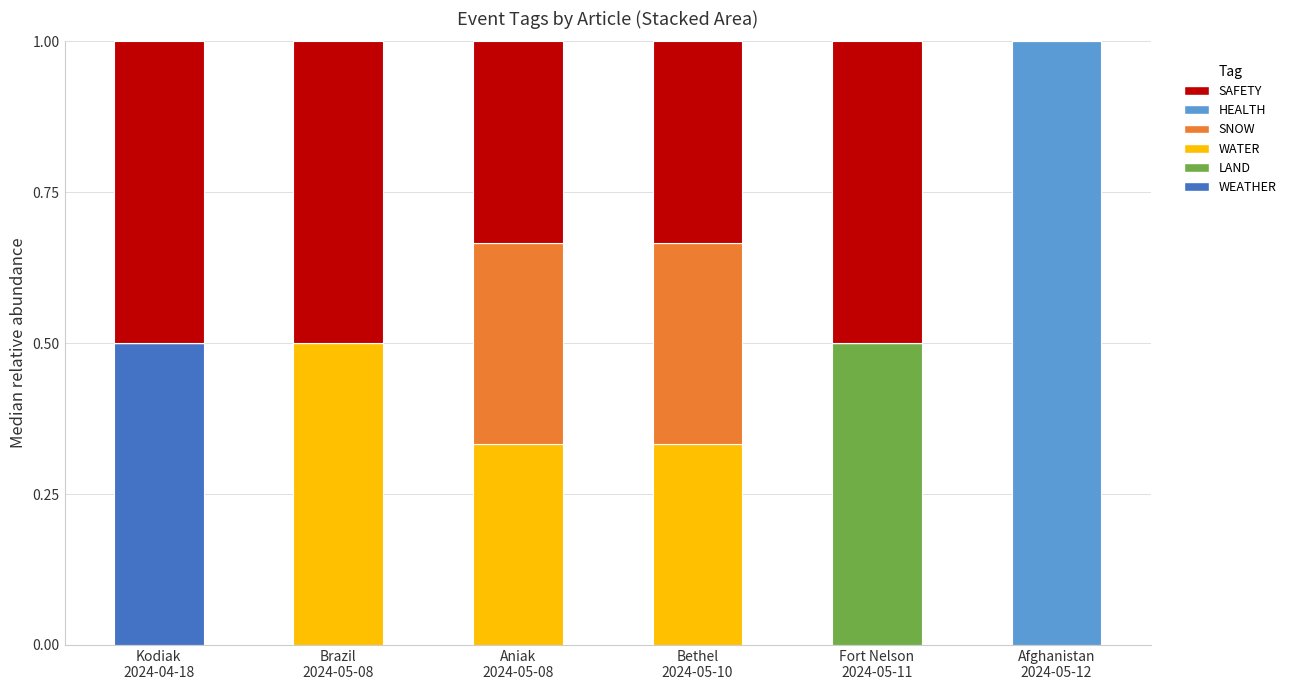

What is the total value across all series at Fort Nelson
2024-05-11?

1.0